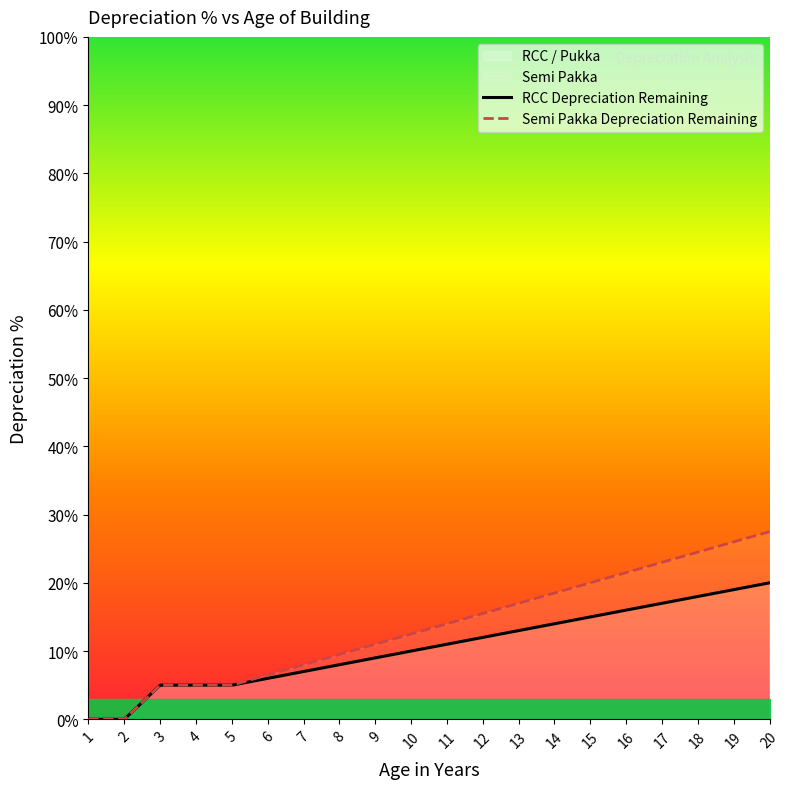

How many categories are shown in the chart?

20